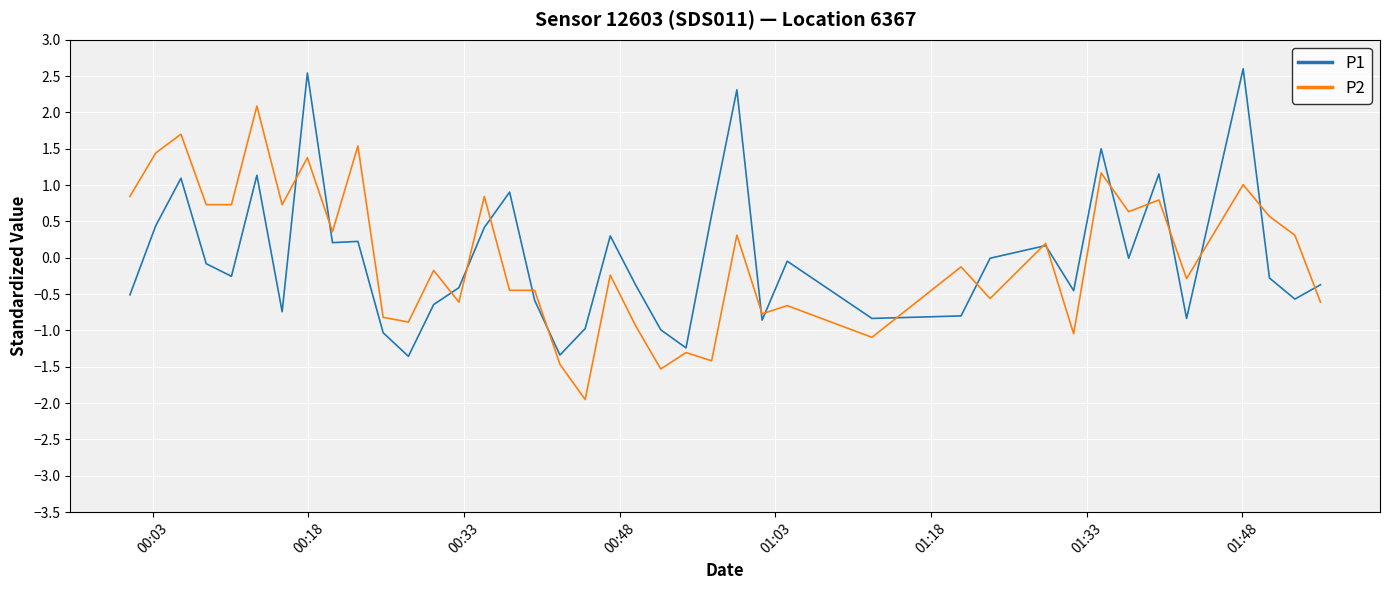

Rank the series by their maximum value, from highest to lowest.

P1, P2